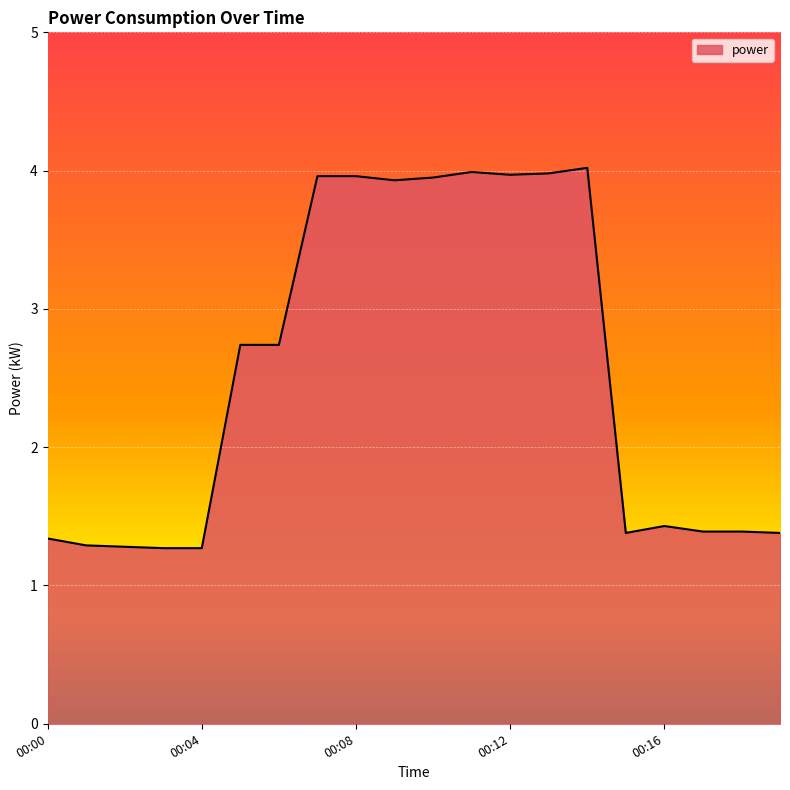

What is the maximum value shown in the chart?

4.0